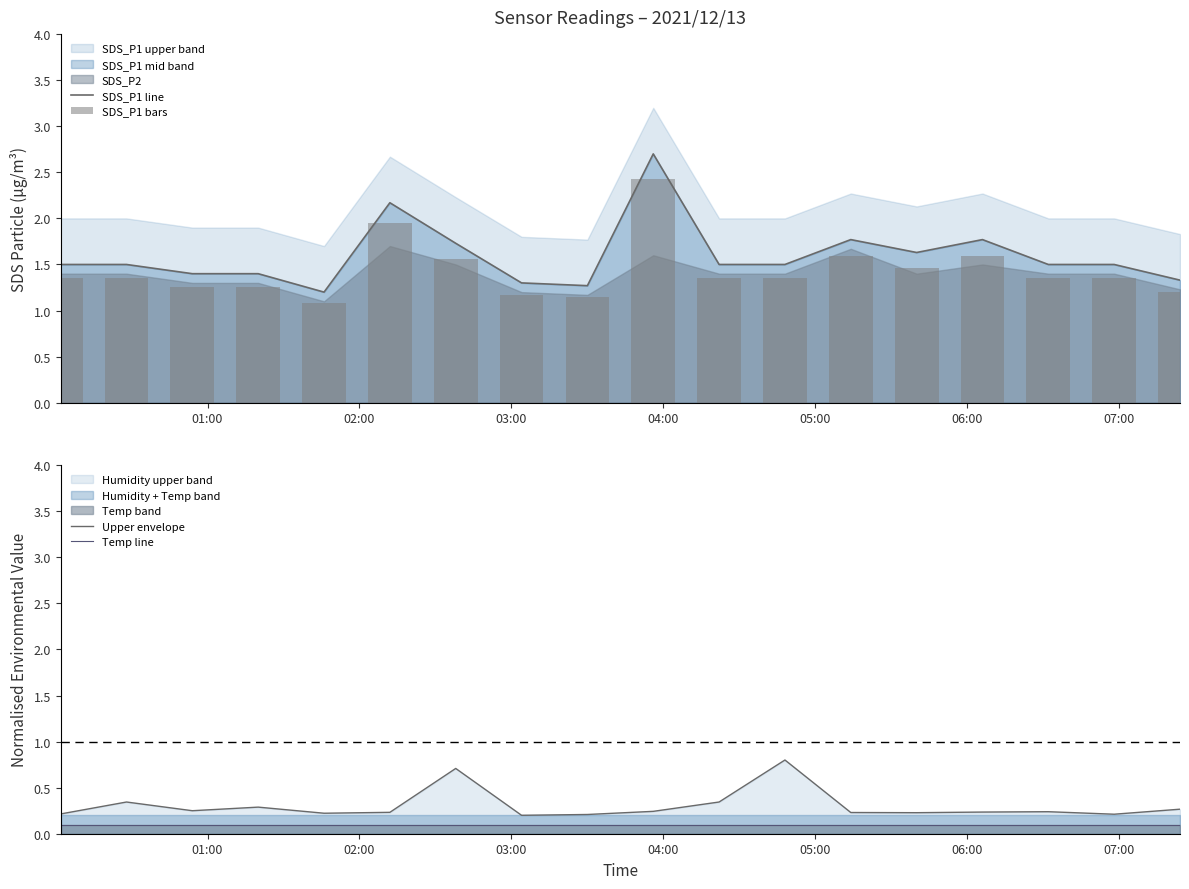

What is the minimum value for SDS_P1 line?

1.2